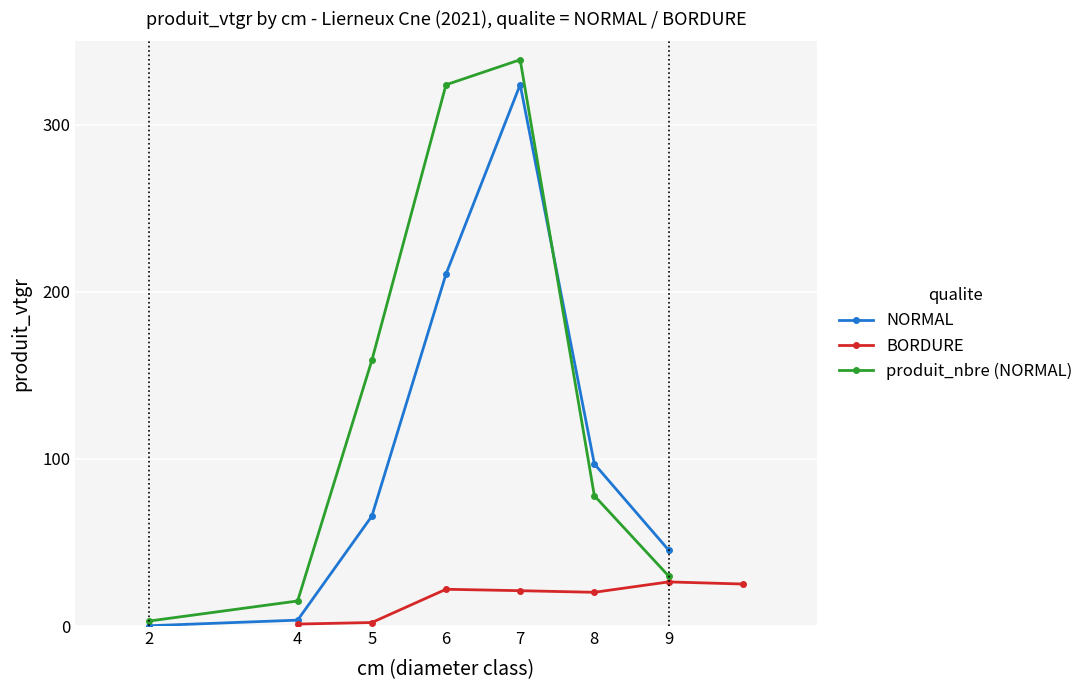

In NORMAL, how many points are higher than both neighbors (excluding endpoints)?

1